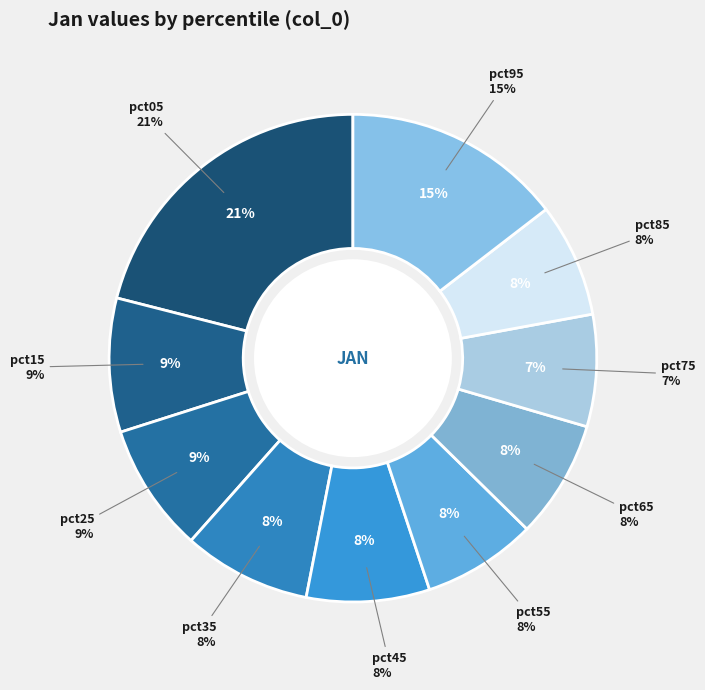

To the nearest percent, what portion does pct75 represent?

7%